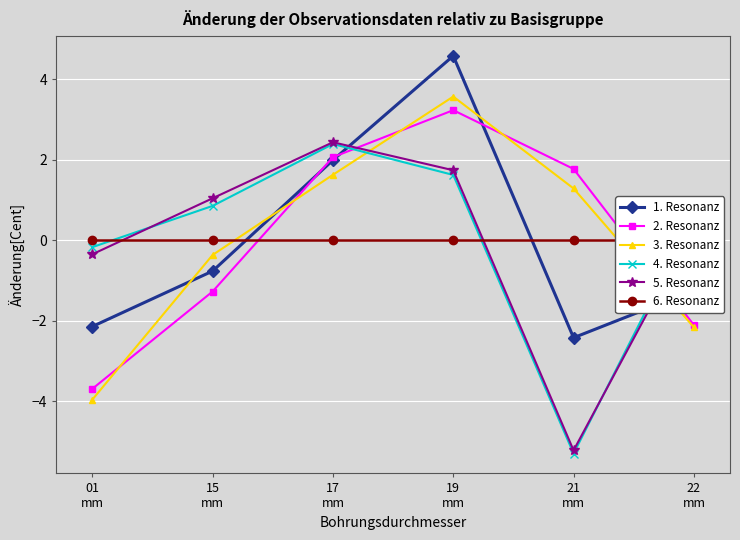

Which series changed the most between 01
mm and 22
mm?

MSQUARE